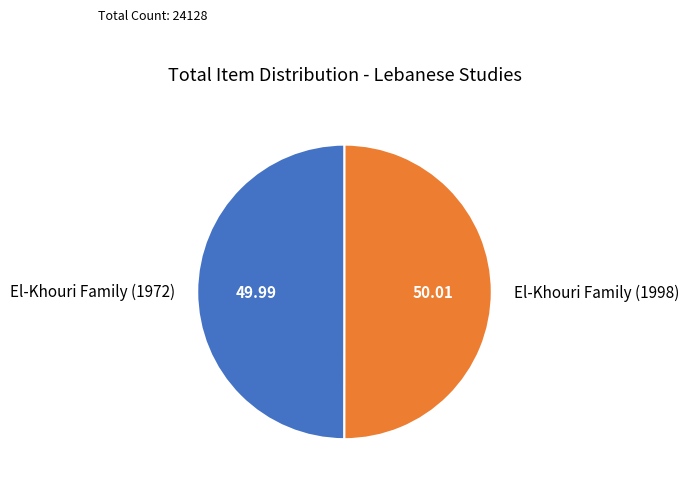

Is it true that El-Khouri Family (1998) is 37% of the pie?

False